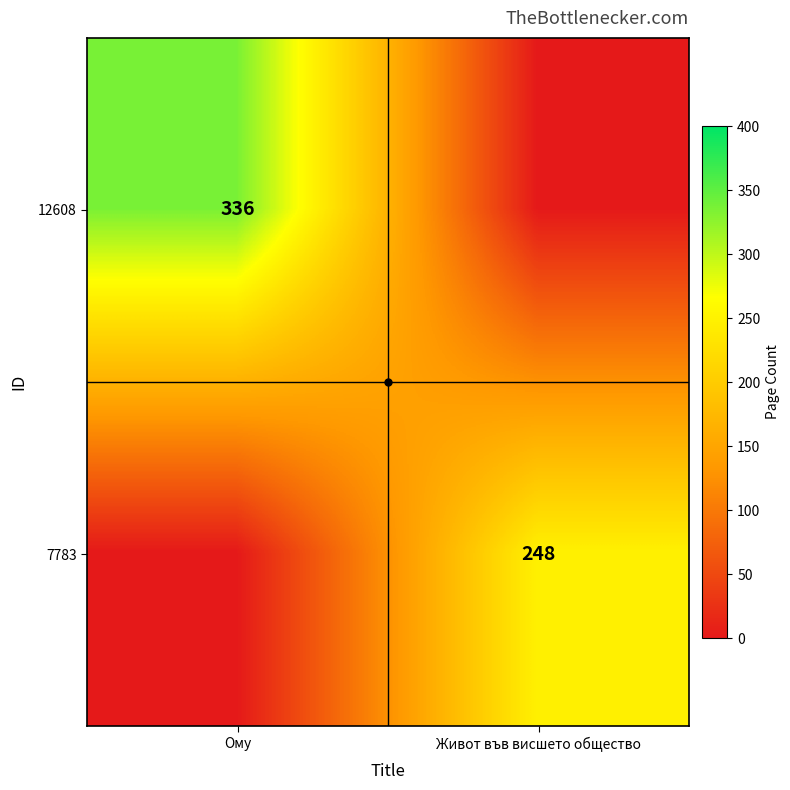

Is it true that 12608 equals -163 at Живот във висшето общество?

False